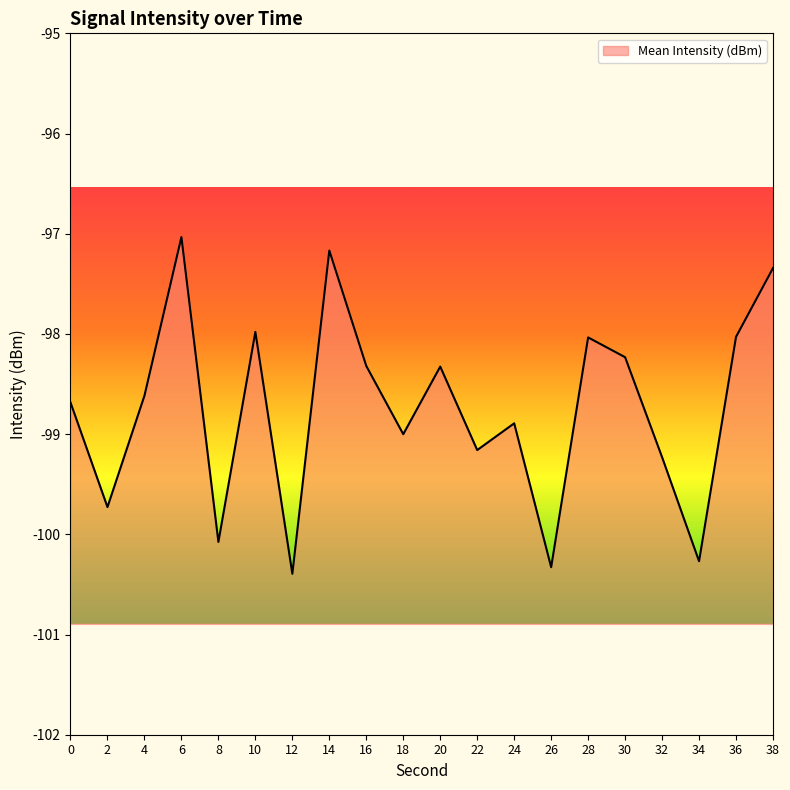

Is it true that the value at 18 is -54.5?

False